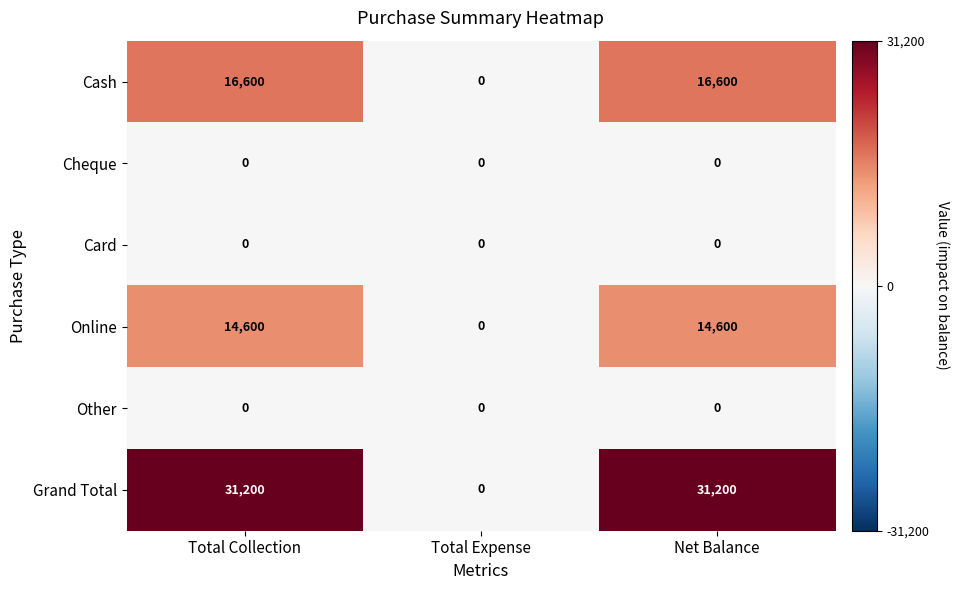

The Card series shows 0 at Total Collection. True or false?

True